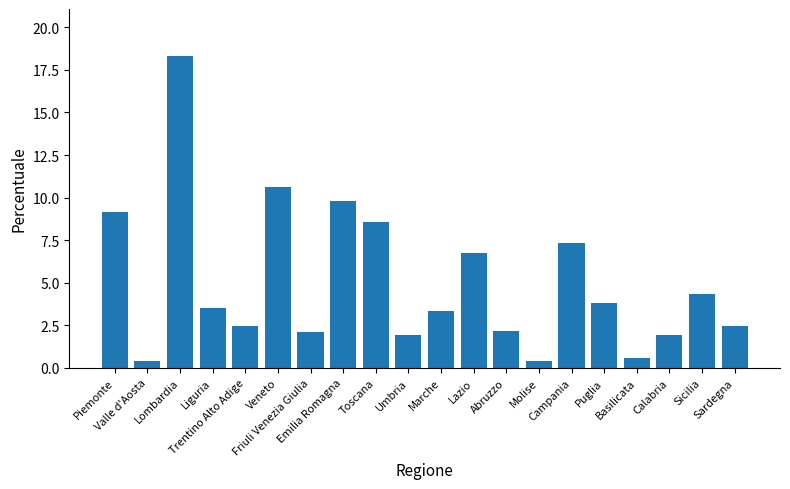

What position from the left is Friuli Venezia Giulia?

7